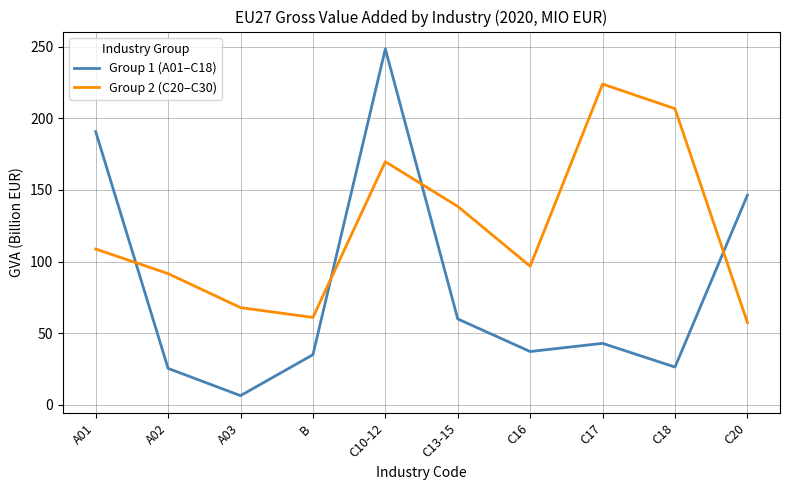

Which label corresponds to the largest value in the chart?

C10-12